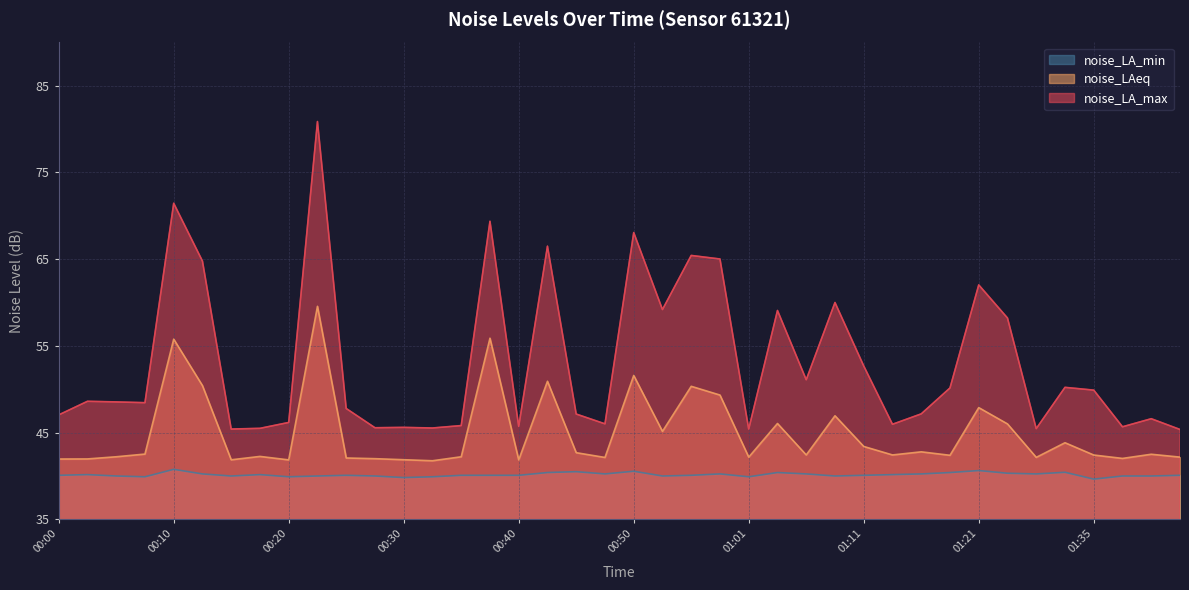

Where is the first local minimum for noise_LA_min?

00:08